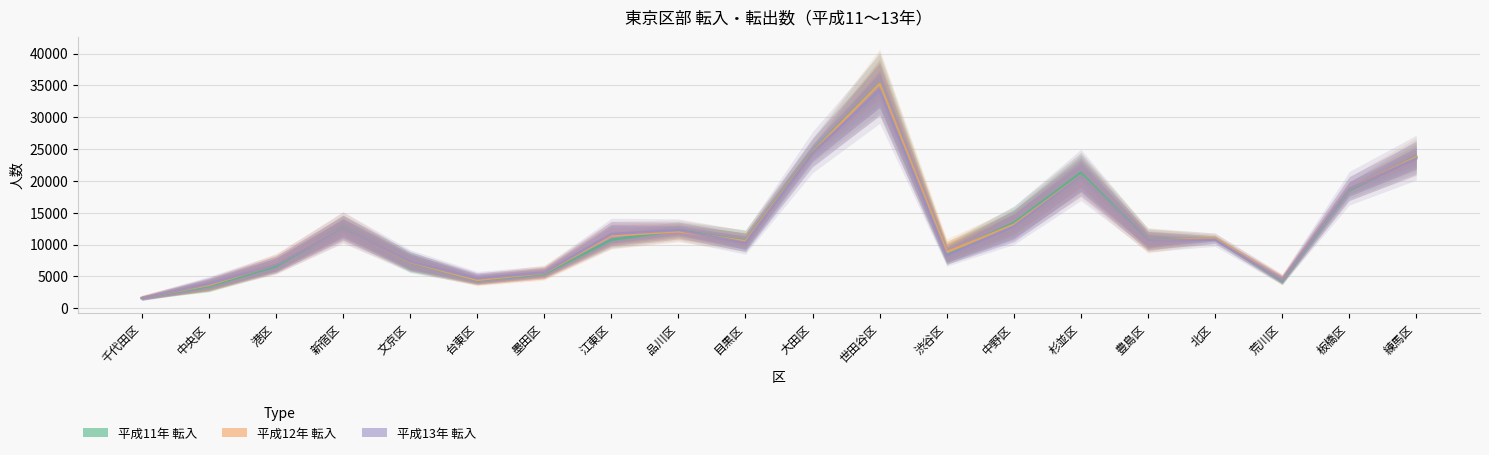

How many lines are shown in the chart?

3